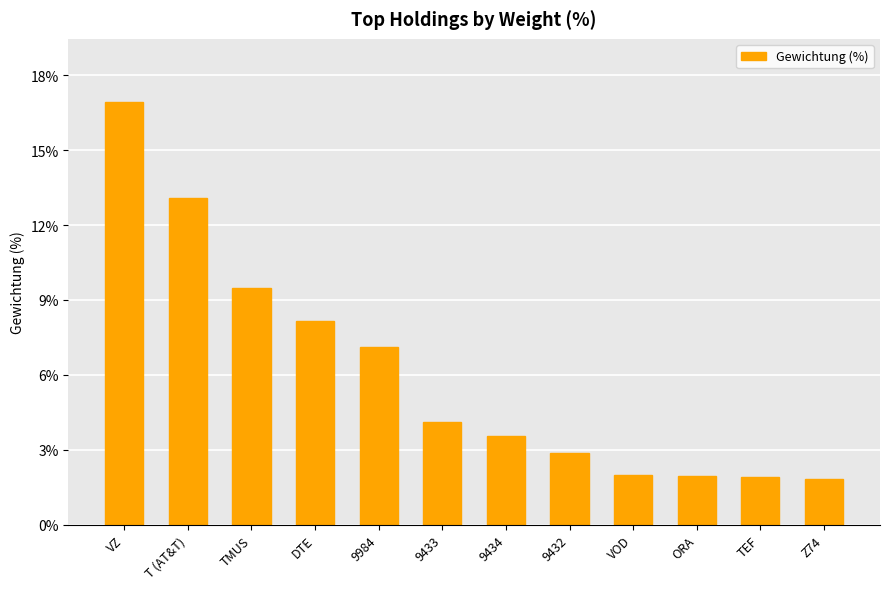

What is the sum of the values at TEF and ORA?

3.9